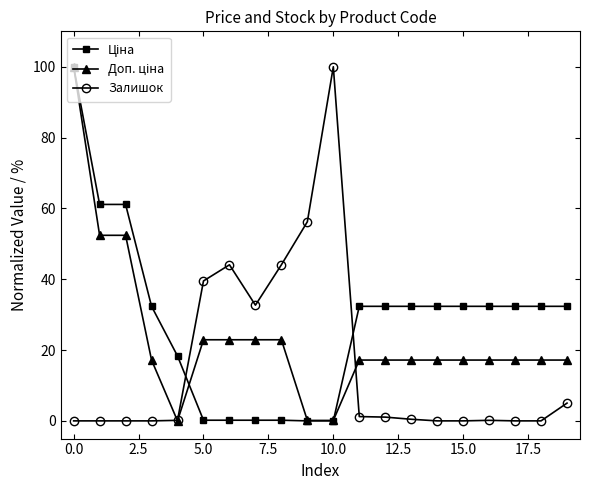

At how many categories does at least one series exceed 47?

5